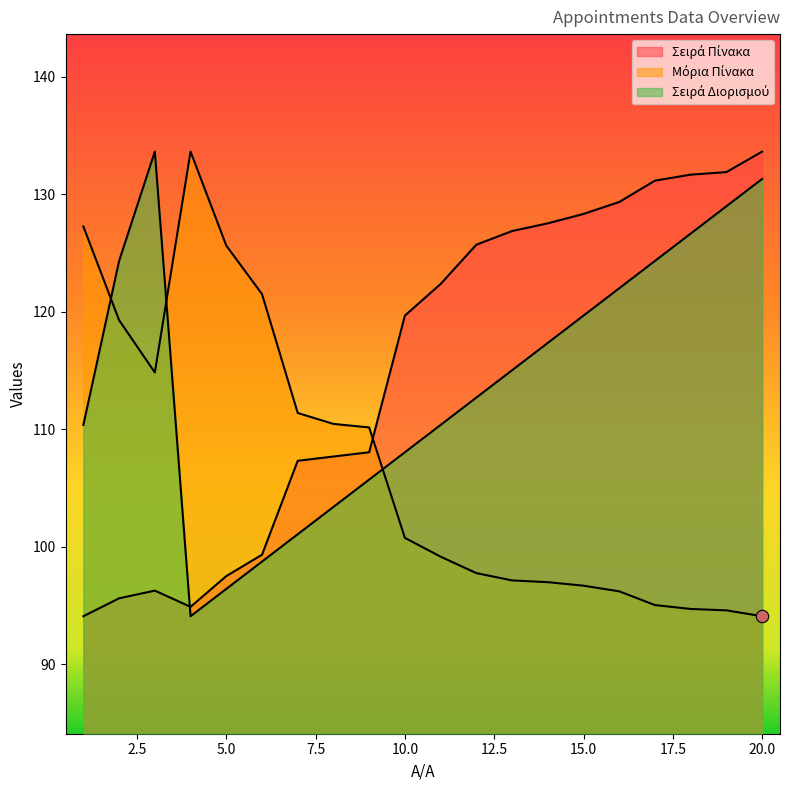

At how many categories does at least one series exceed 118?

17